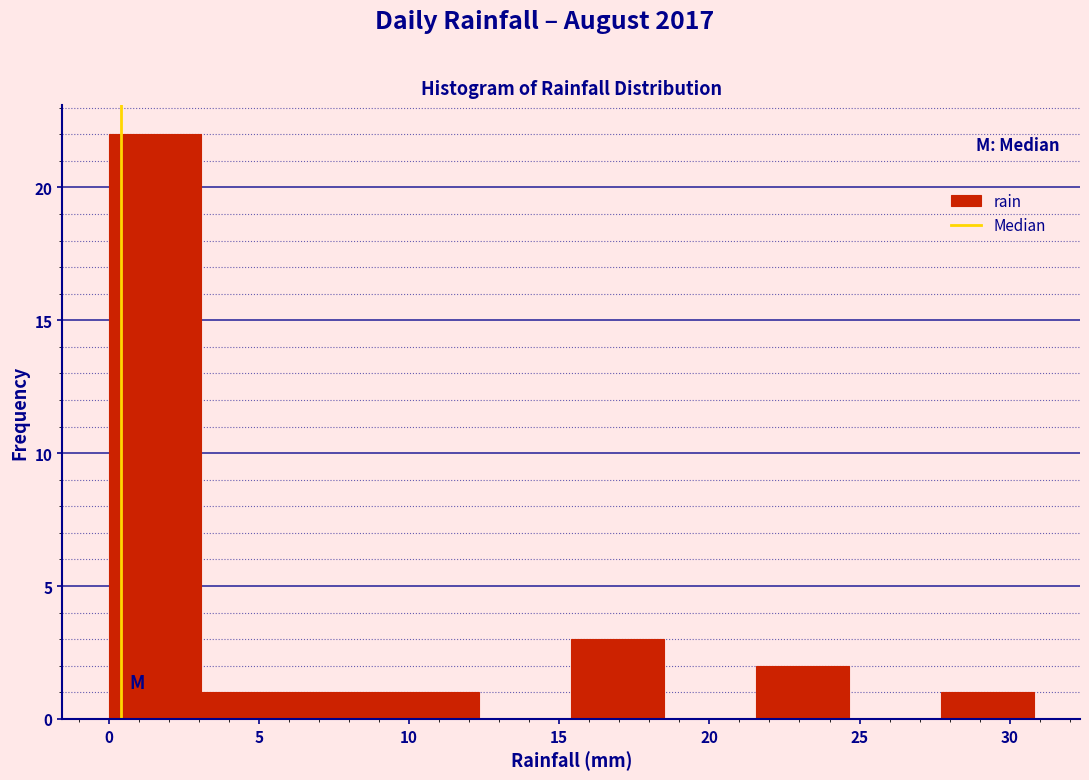

Reading left to right, list every bar in this chart as the range it spans on the x-axis followed by its height. Neither the bar edges nor the heights are printed on the chart, so give them approximately, as read against the axes.

0.0 to 3.0: 22
3.0 to 6.0: 1
6.0 to 9.0: 1
9.0 to 12.5: 1
12.5 to 15.5: 0
15.5 to 18.5: 3
18.5 to 21.5: 0
21.5 to 24.5: 2
24.5 to 27.5: 0
27.5 to 31.0: 1